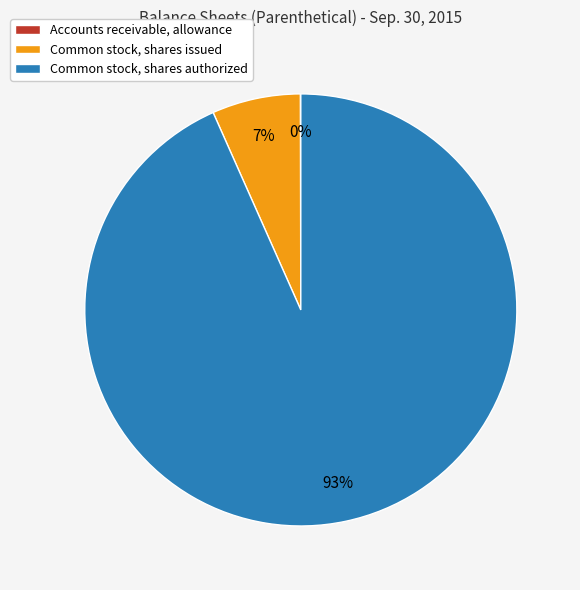

To the nearest percent, what is the difference between the largest and smallest slice percentages?

93%